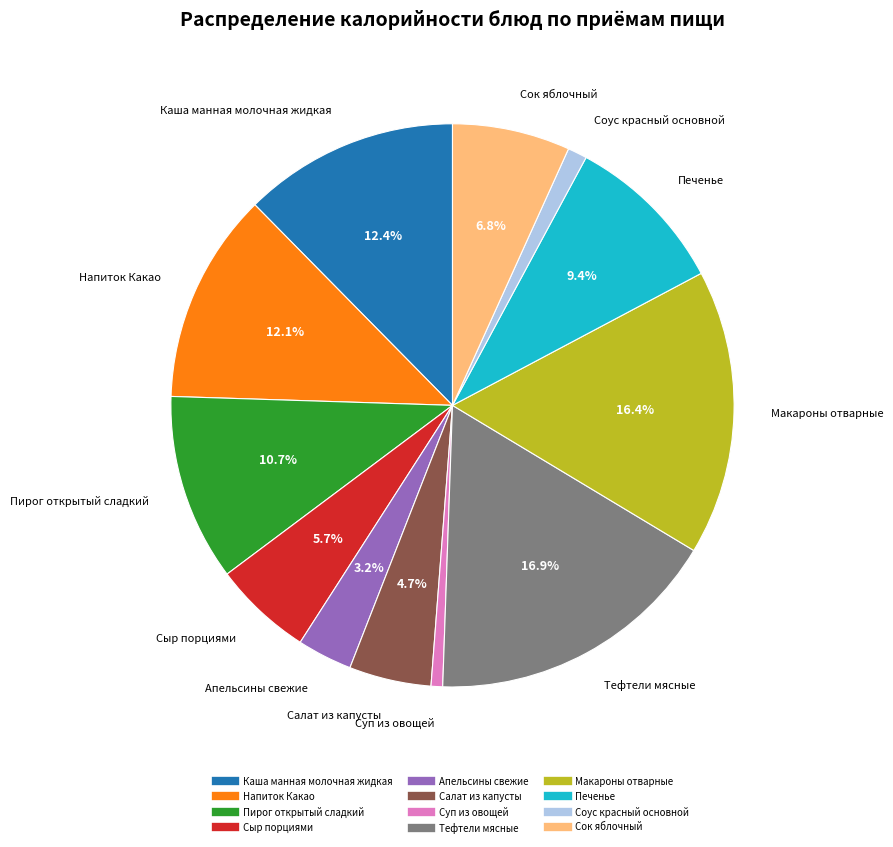

To the nearest percent, what is the combined percentage of Макароны отварные and Сыр порциями?

22%